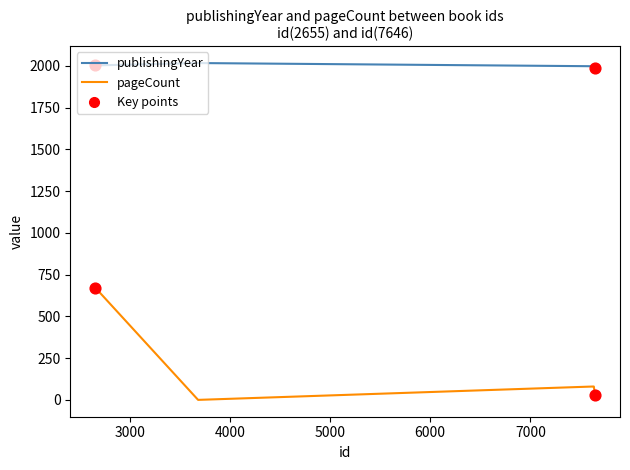

Which series has the largest range (max minus min)?

pageCount